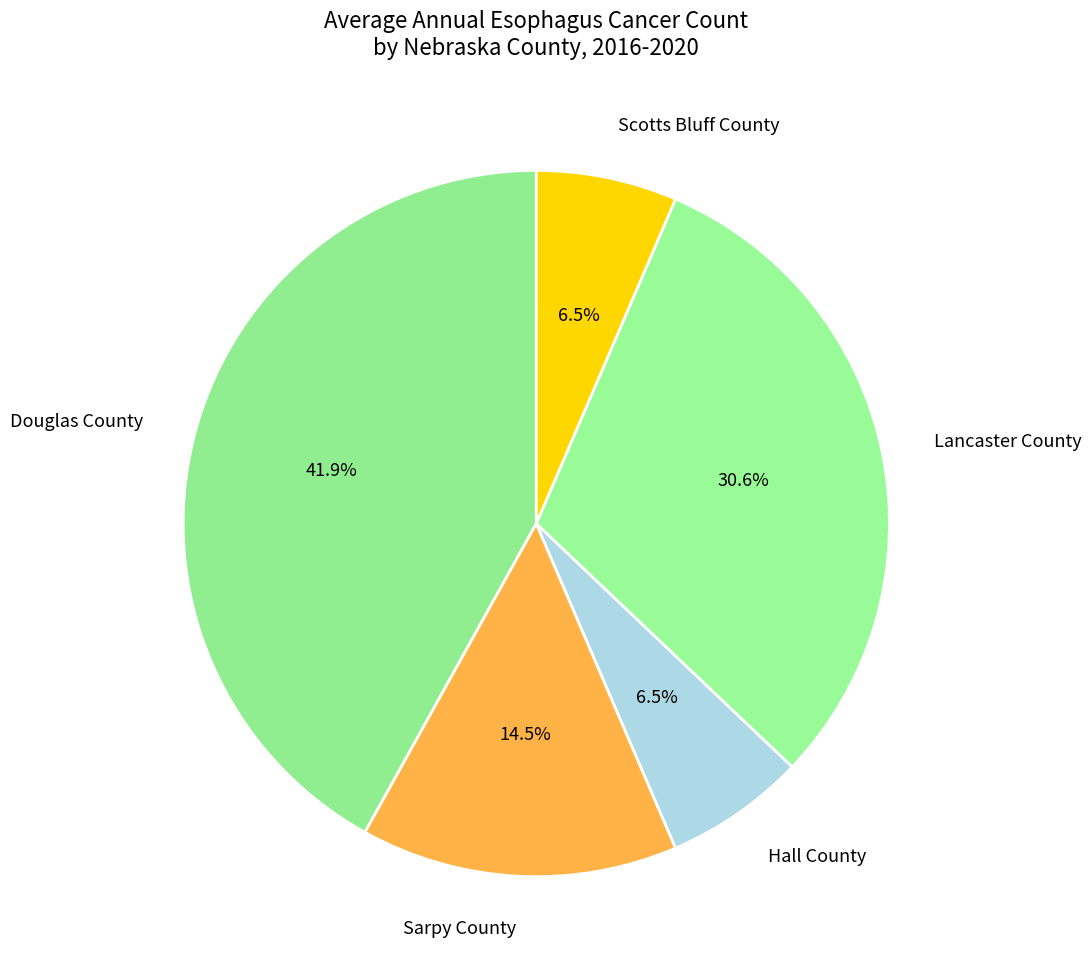

Is it true that Lancaster County is 21% of the pie?

False